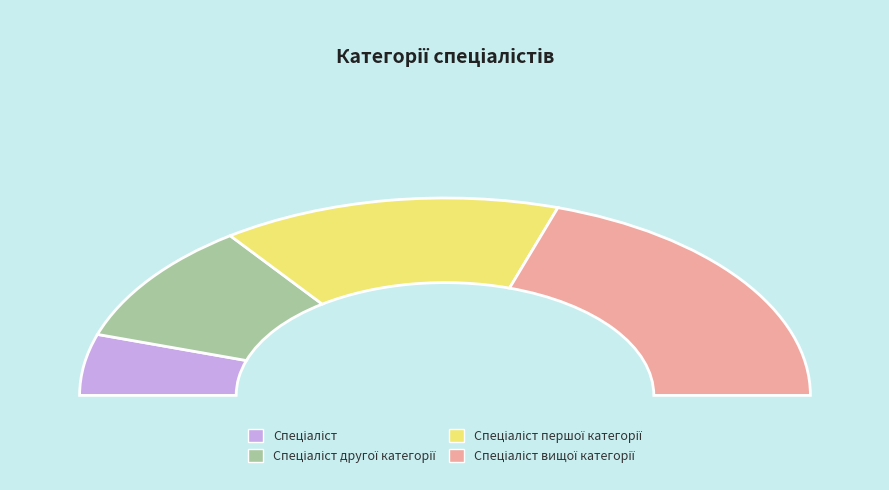

Is there any slice that represents more than half of the pie?

No